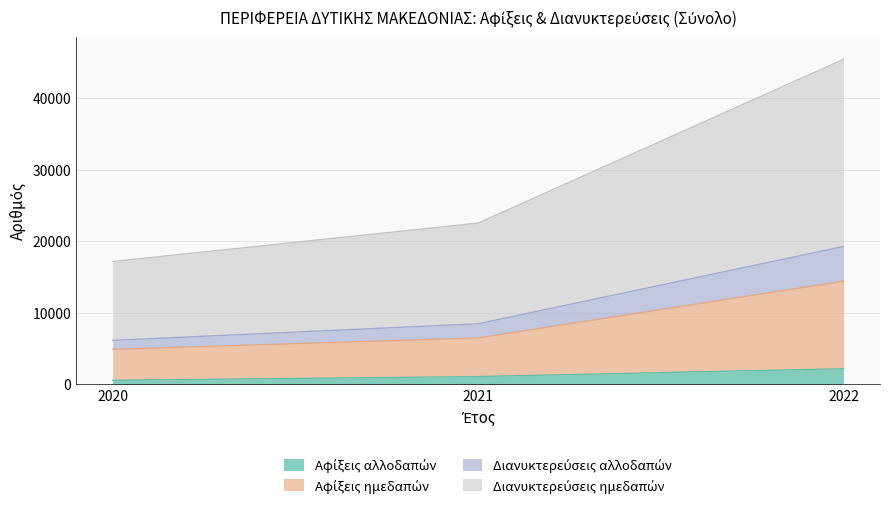

At which category is the sum across all series the highest?

2022